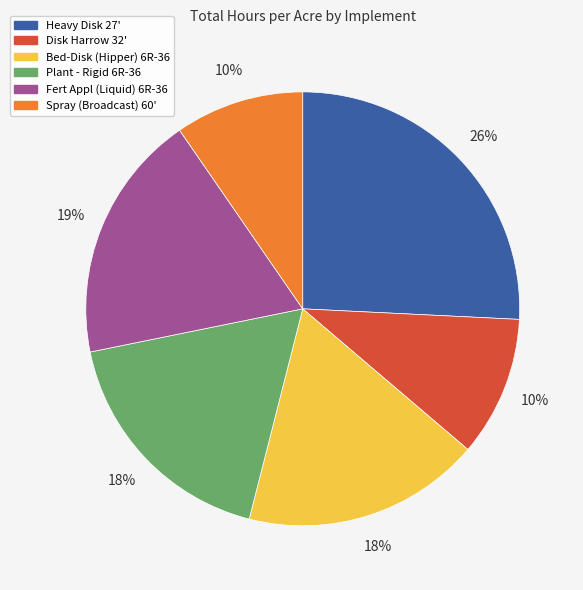

Which has a higher value, Disk Harrow 32' or Bed-Disk (Hipper) 6R-36?

Bed-Disk (Hipper) 6R-36